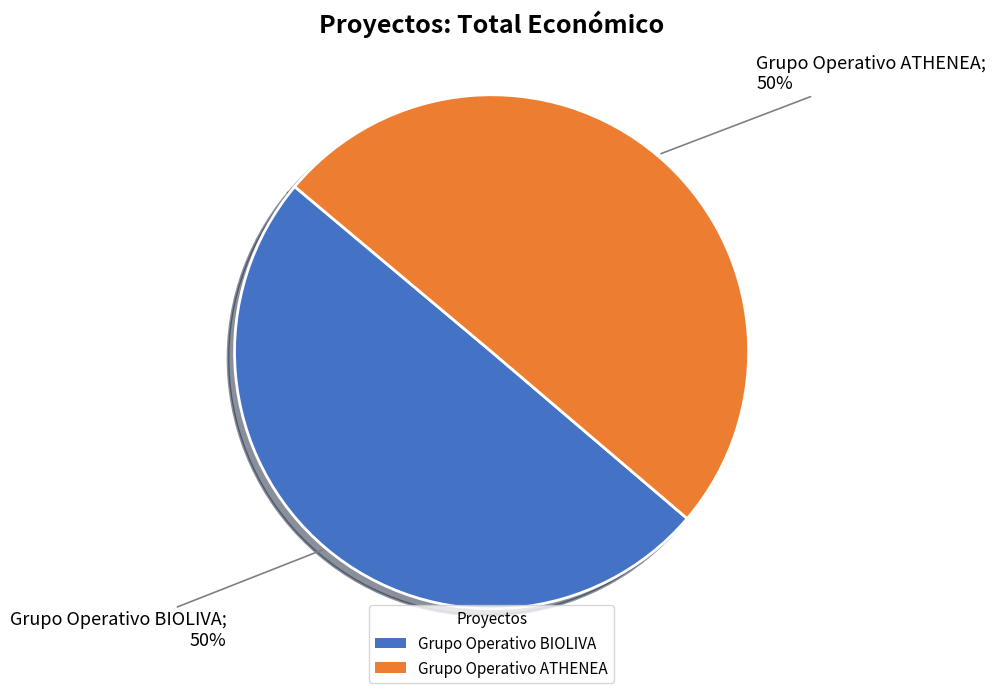

Do Grupo Operativo ATHENEA and Grupo Operativo BIOLIVA together represent more than half of the pie?

Yes